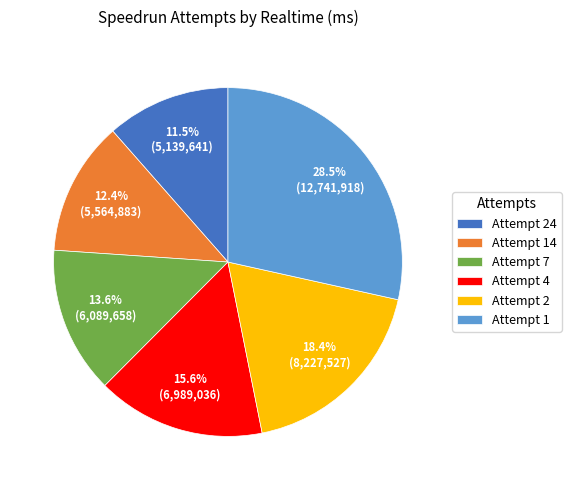

What percentage is the Attempt 7 slice, to the nearest percent?

14%